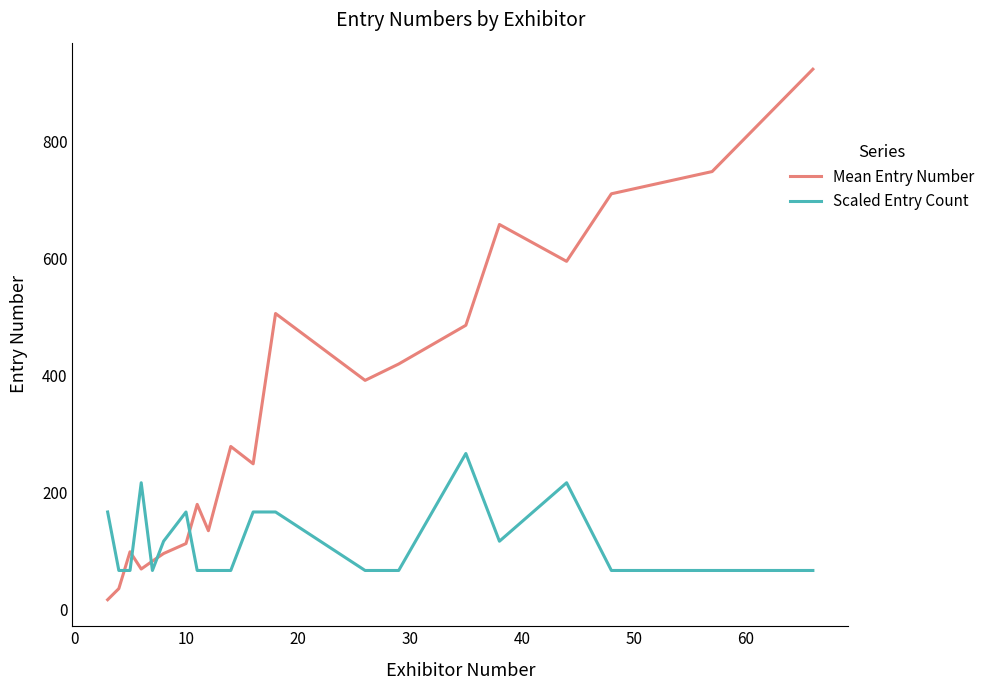

Which series has the largest range (max minus min)?

Mean Entry Number